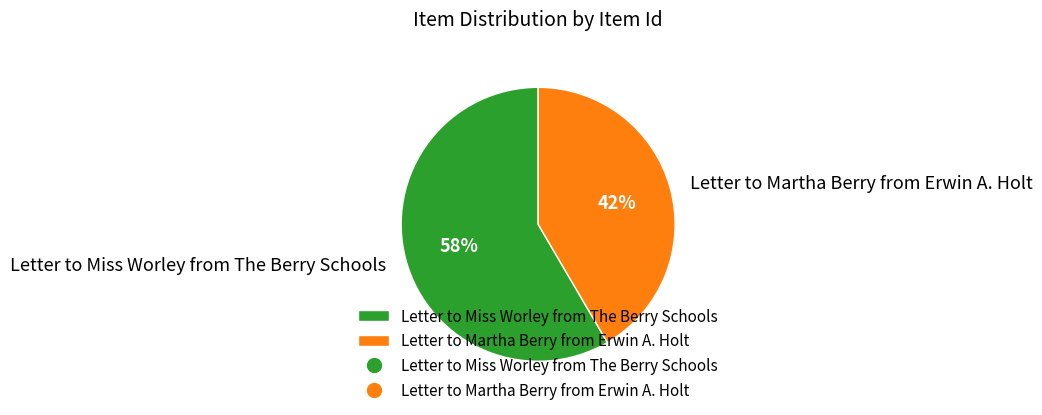

Combined, do Letter to Martha Berry from Erwin A. Holt and Letter to Miss Worley from The Berry Schools account for over 50%?

Yes